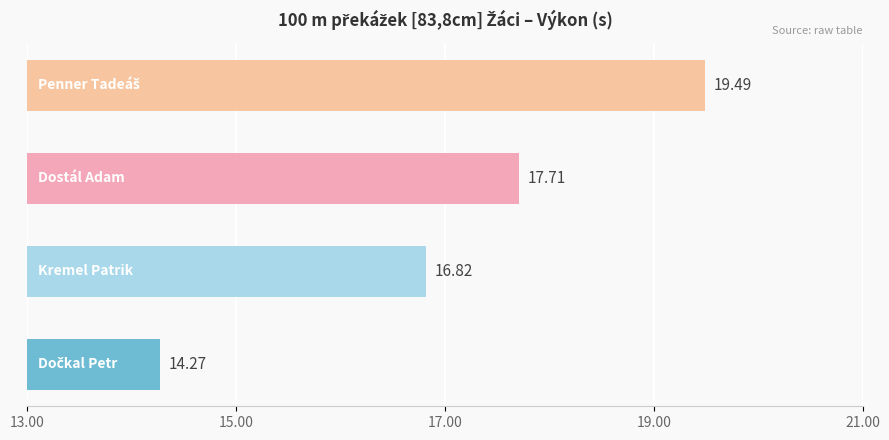

What is the average value?

17.1